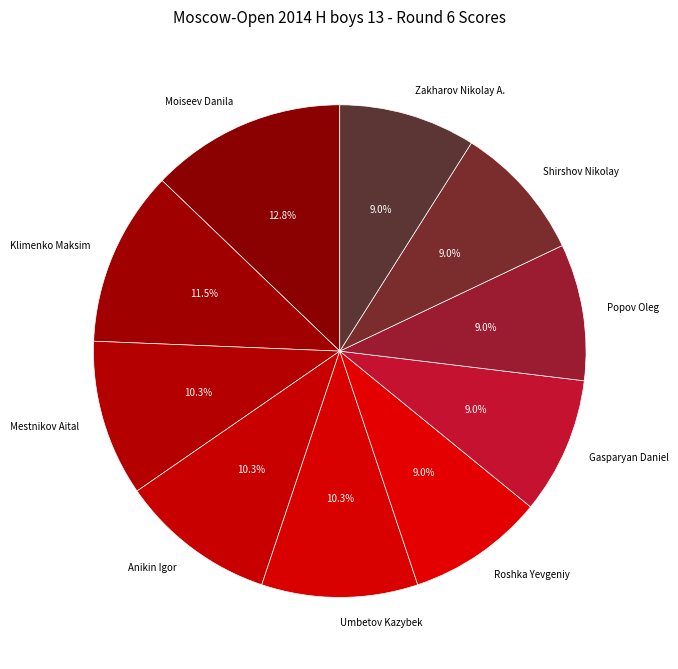

Do Umbetov Kazybek and Popov Oleg together represent more than half of the pie?

No